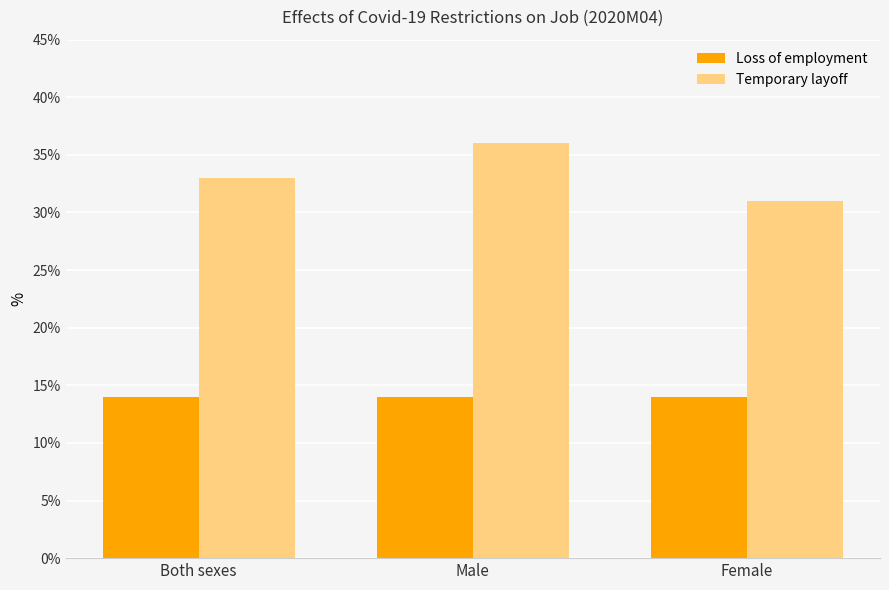

What is the label of the 3rd bar from the left?

Female